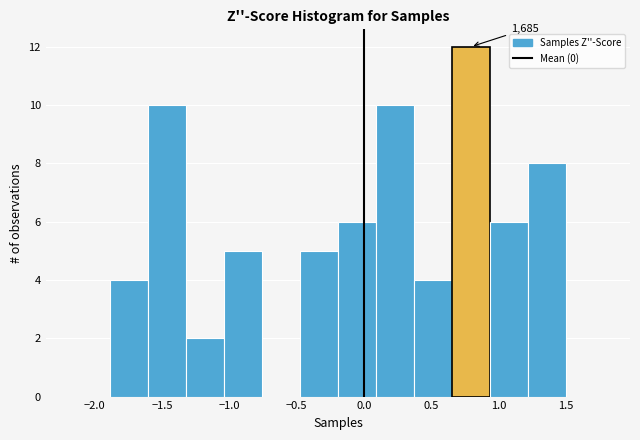

Which range on the x-axis has the tallest bar?

0.65 to 0.95